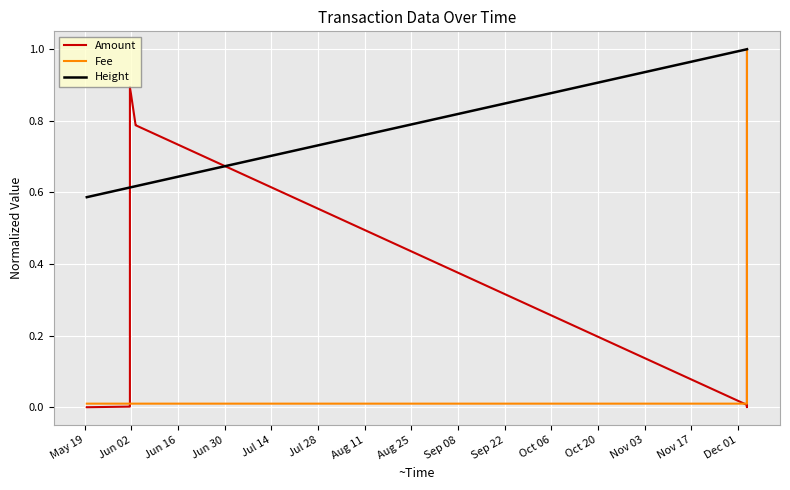

Does the chart display data point markers on the line(s)?

No